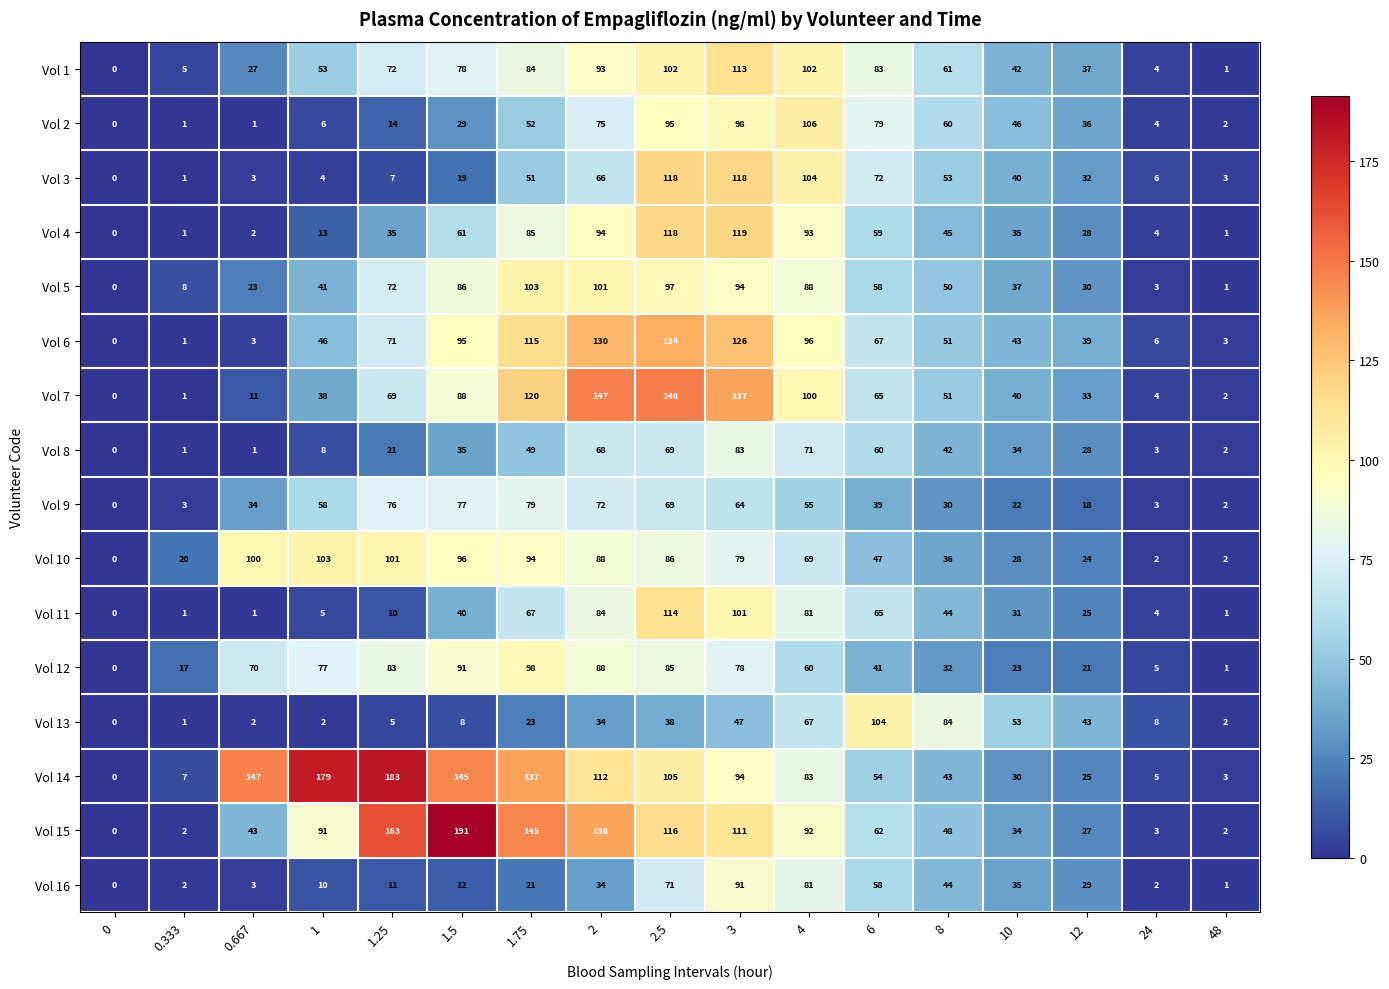

What is the approximate value of Vol 4 at 2, to the nearest 50?

100